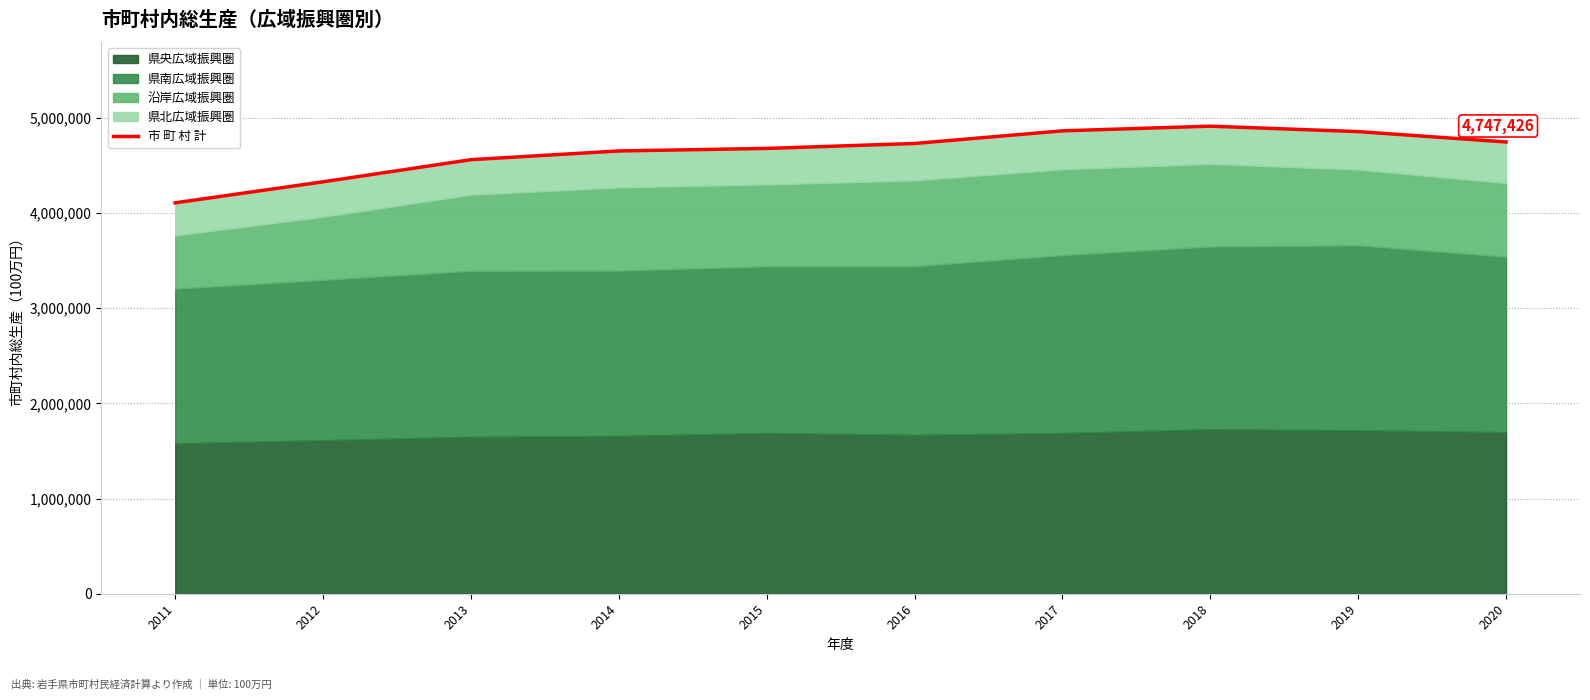

List the labels in order of value, largest first.

2018, 2017, 2019, 2020, 2016, 2015, 2014, 2013, 2012, 2011